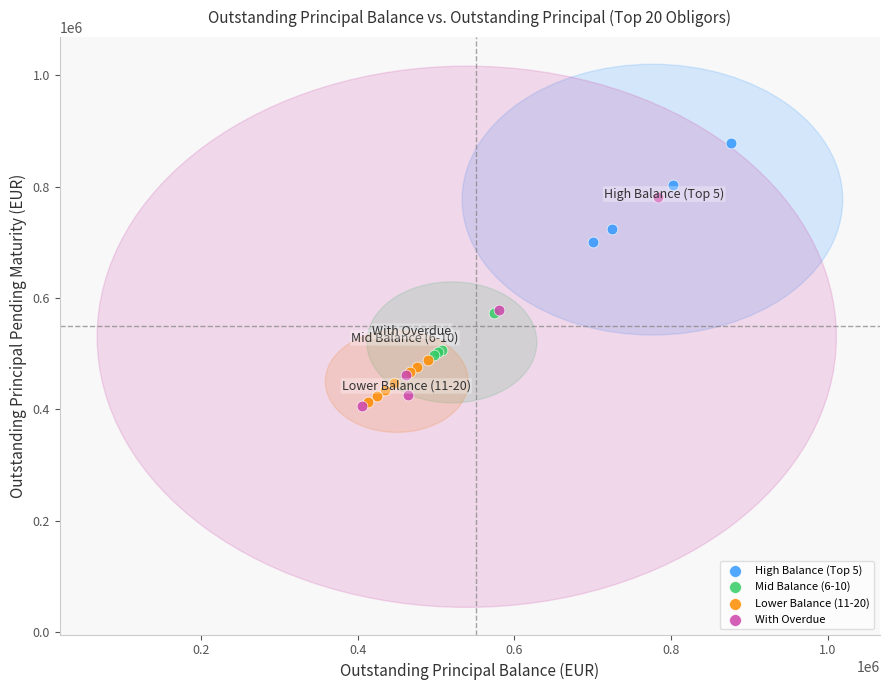

Which series reaches the maximum Y coordinate?

High Balance (Top 5)